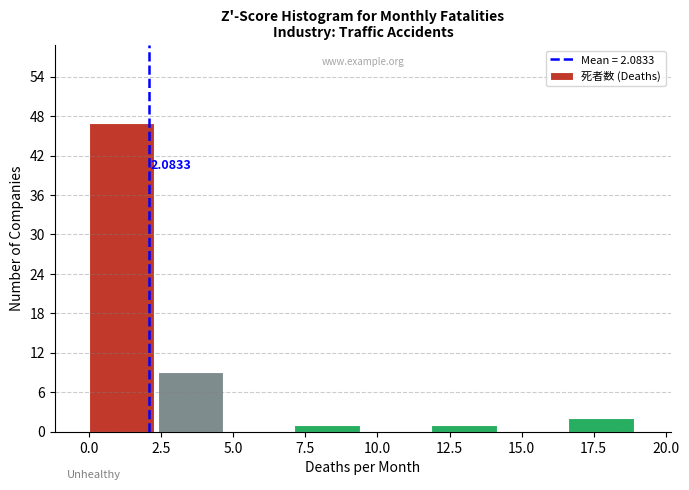

Which range on the x-axis has the tallest bar?

0.0 to 2.5